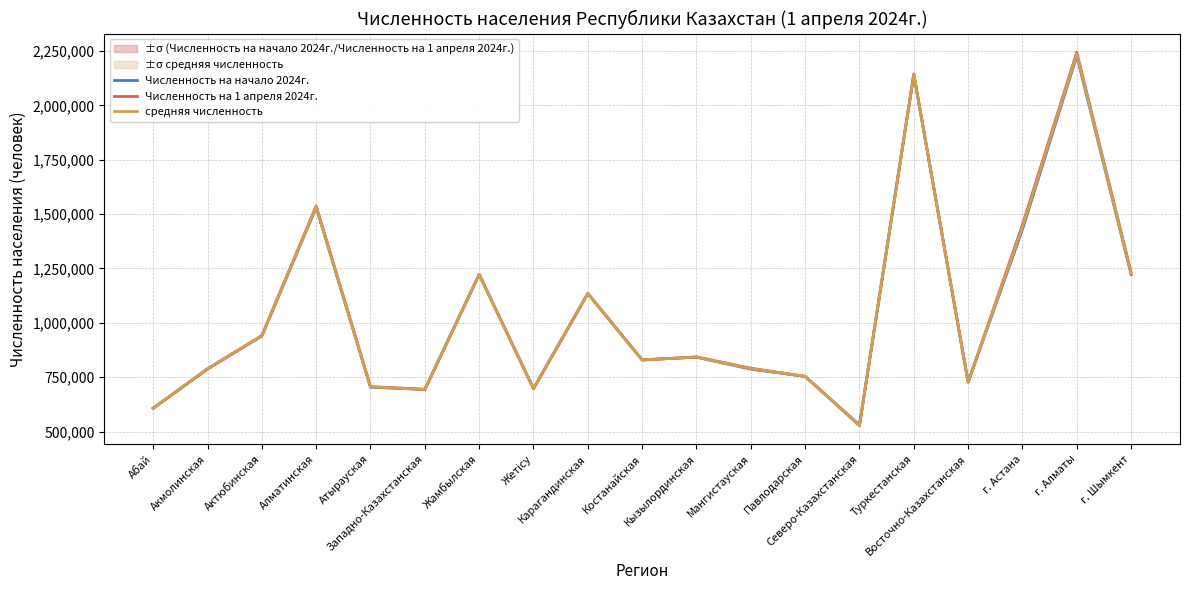

What is the maximum value for средняя численность?

2236750.5